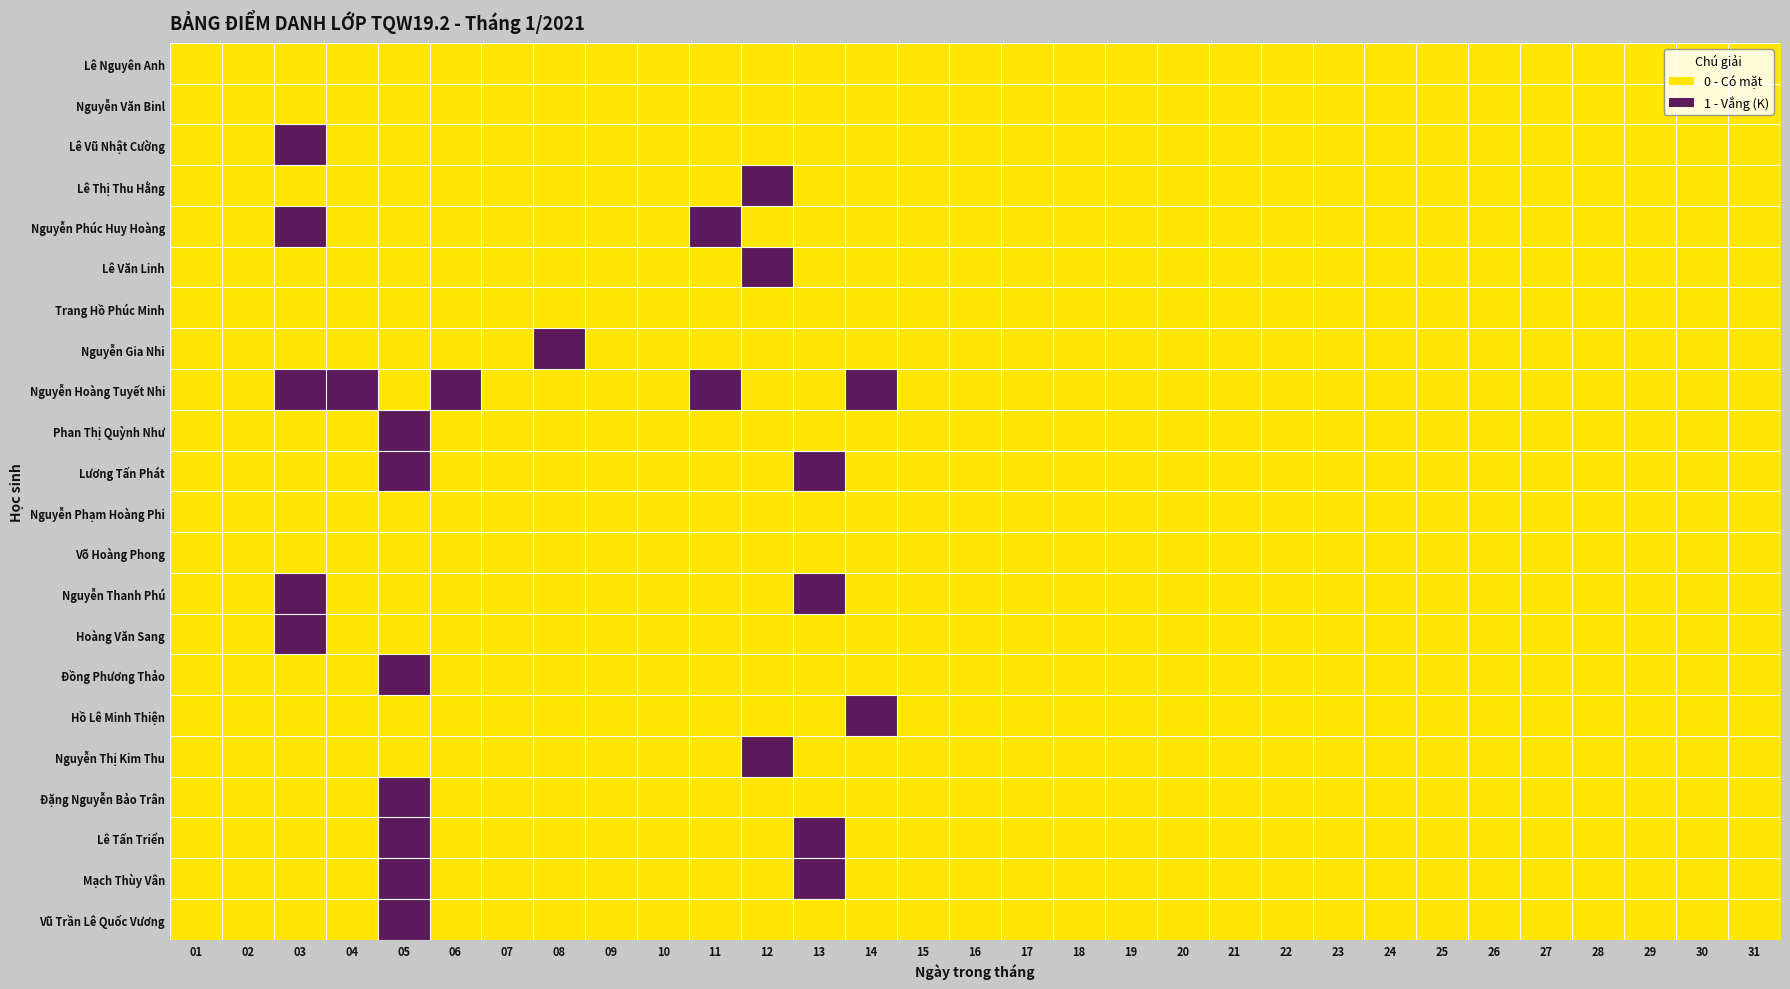

Which category has the highest value across all series?

03